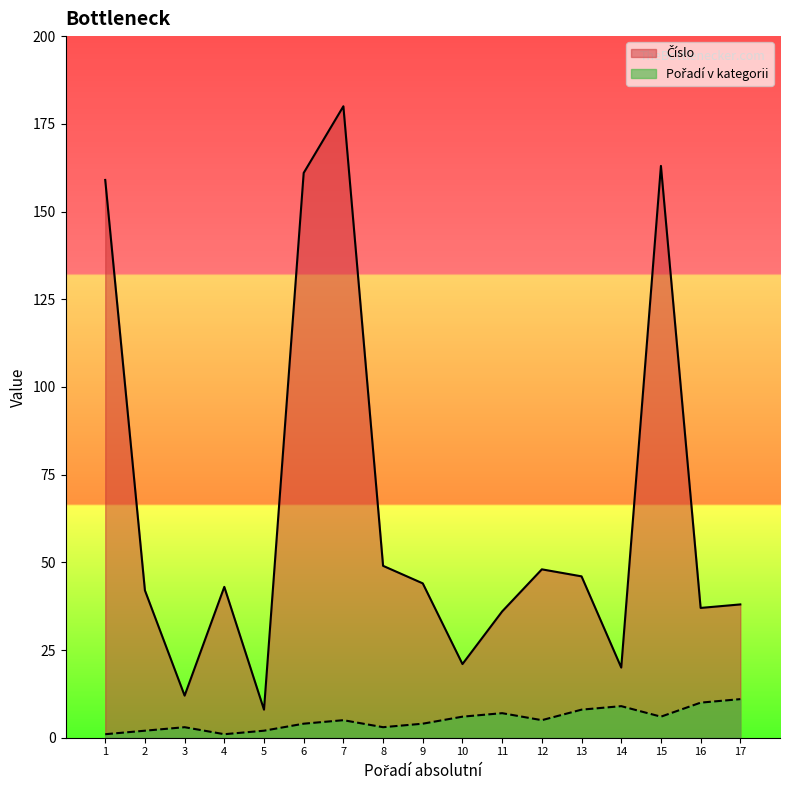

What is the difference between the maximum and second lowest values in the Číslo series?

168